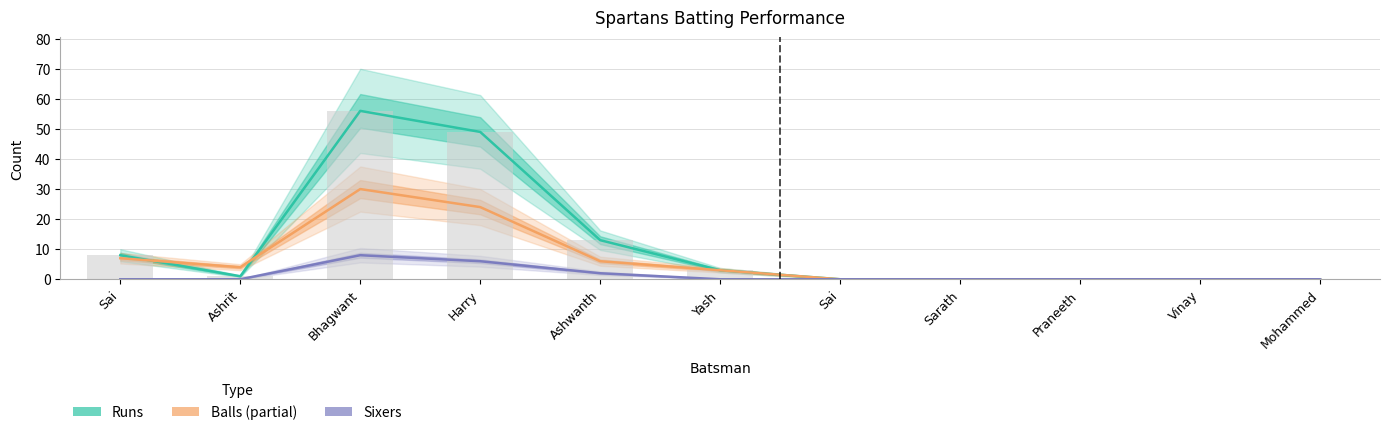

How many values in Sixers are above zero?

3